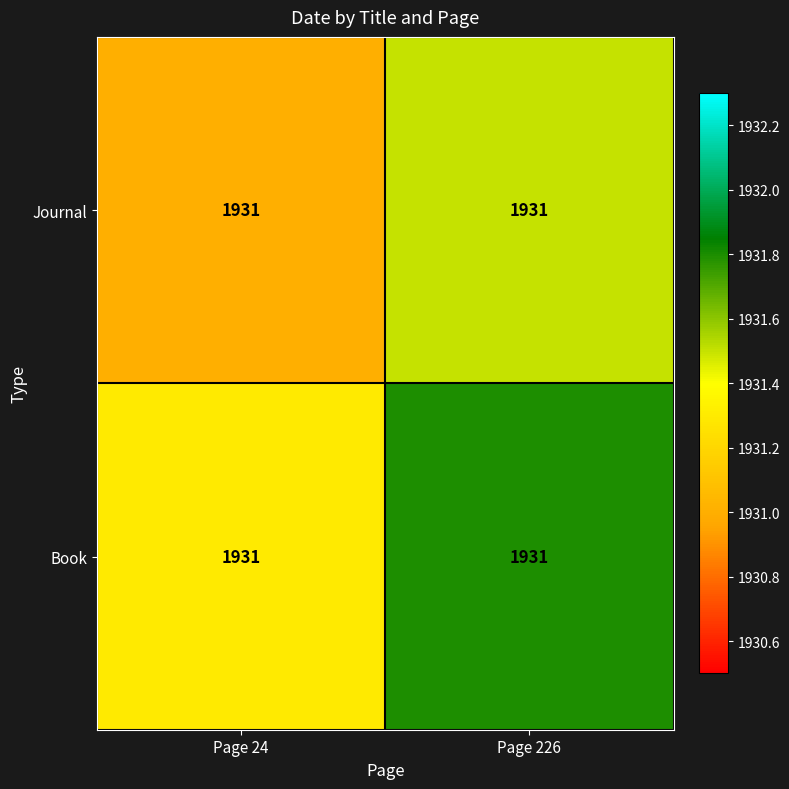

Is it true that Journal equals 1931.5 at Page 226?

True